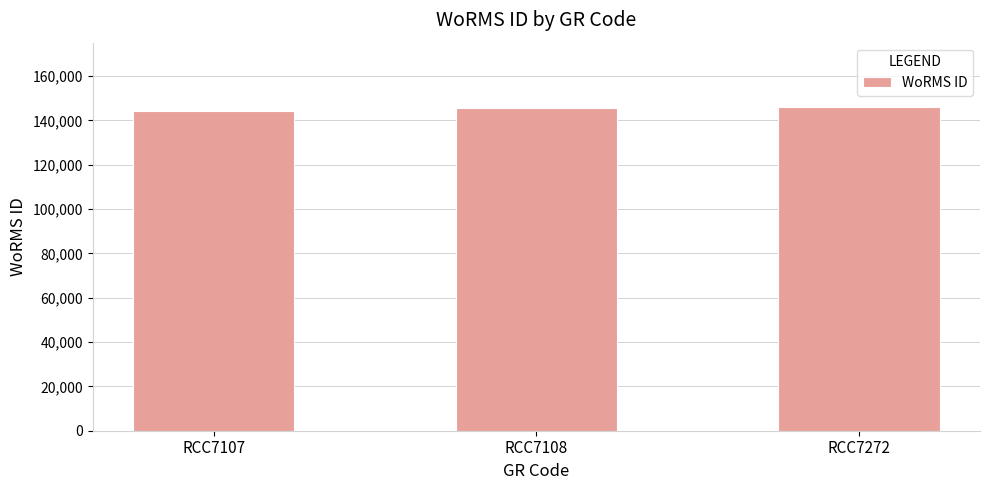

What is the minimum value shown in the chart?

144099